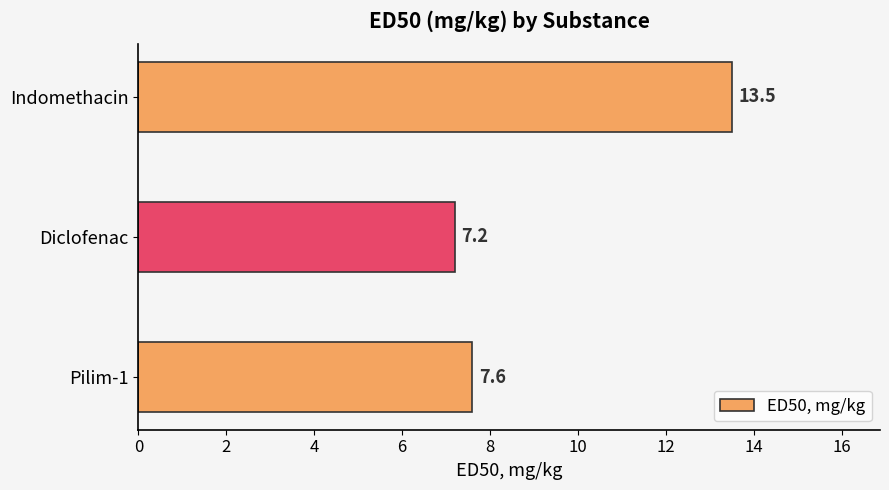

What is the change in value from Diclofenac to Indomethacin?

+6.3